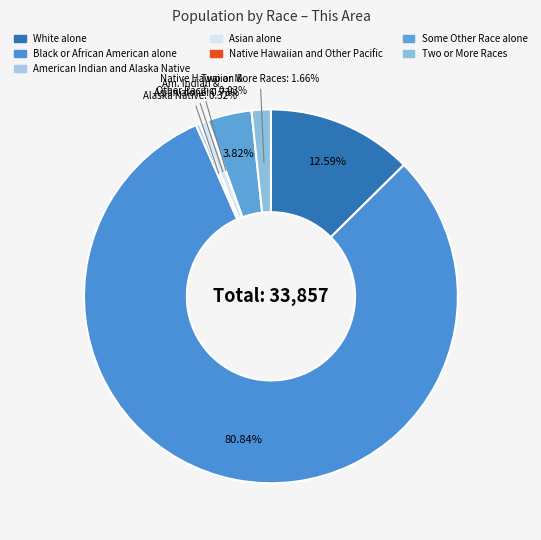

Which category has the smallest portion of the pie?

Native Hawaiian and Other Pacific